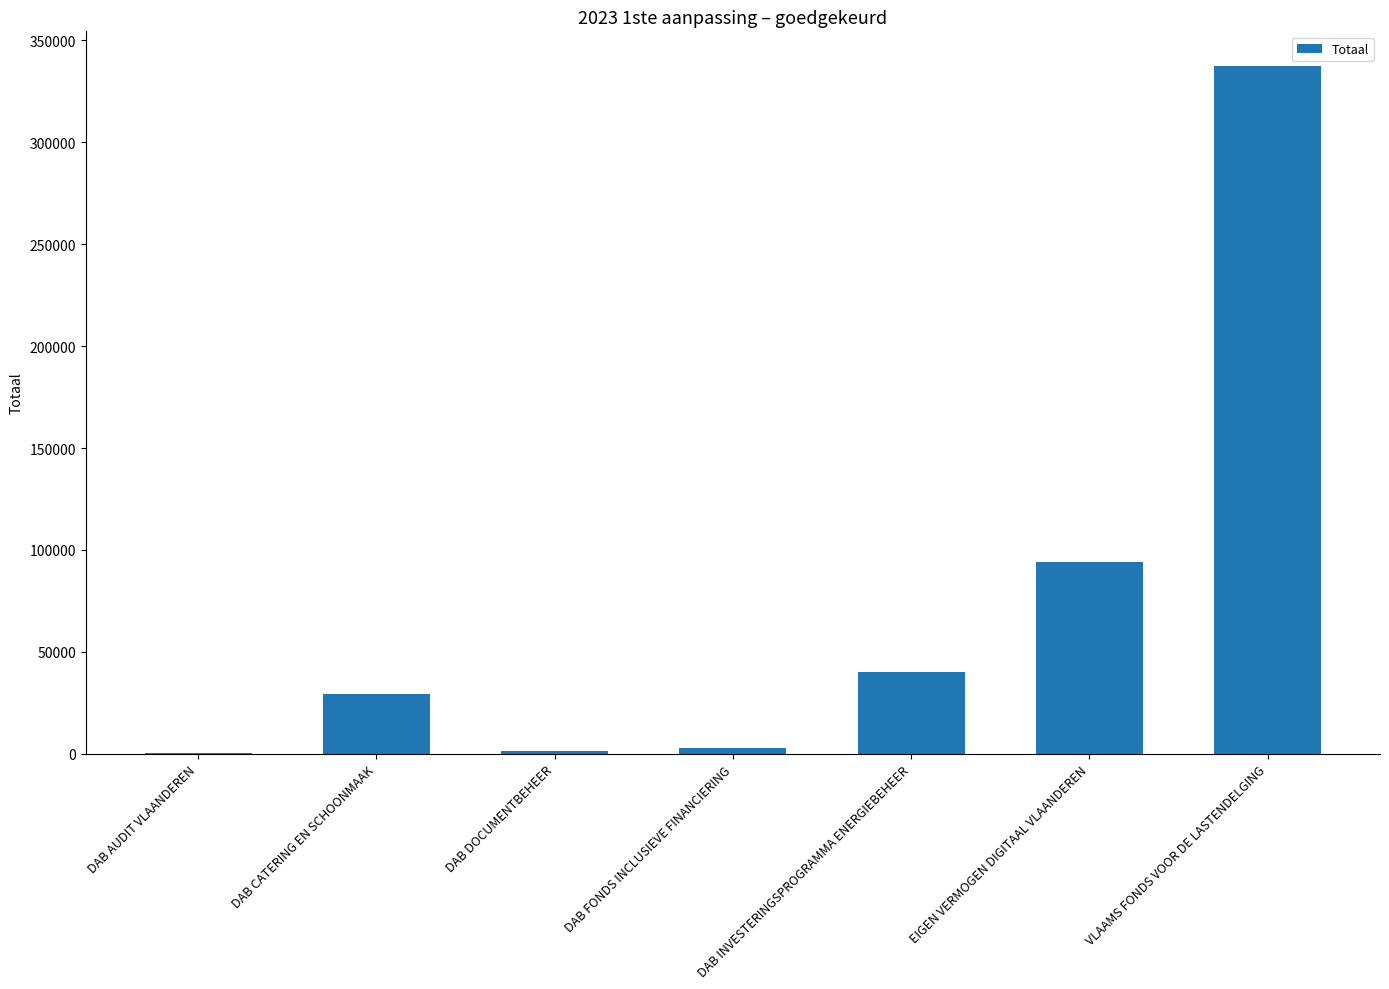

What is the greatest value displayed?

337472